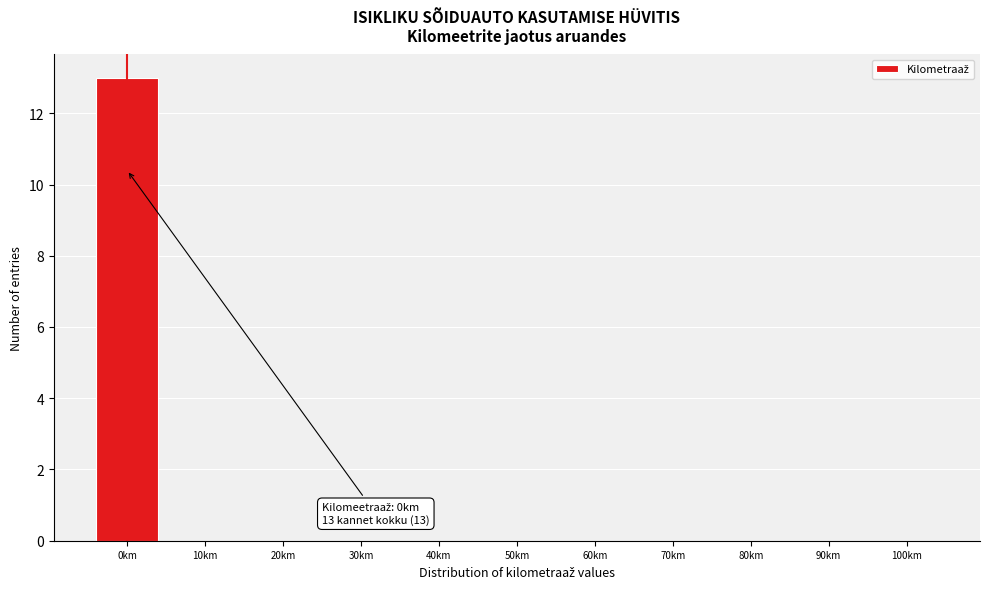

Which range on the x-axis has the tallest bar?

-5 to 5